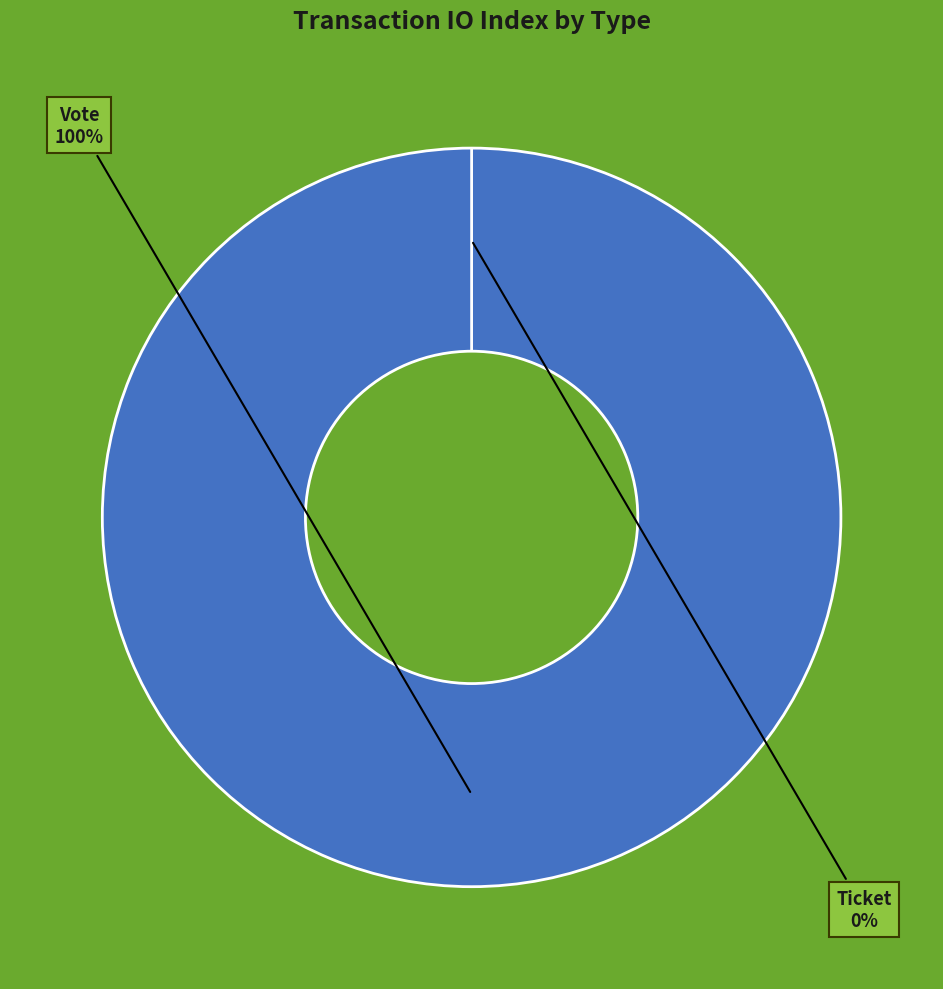

Does any single category account for the majority?

Yes